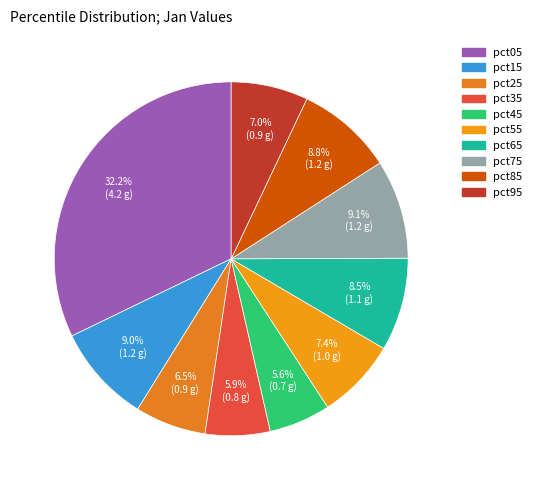

How many slices are in this pie chart?

10